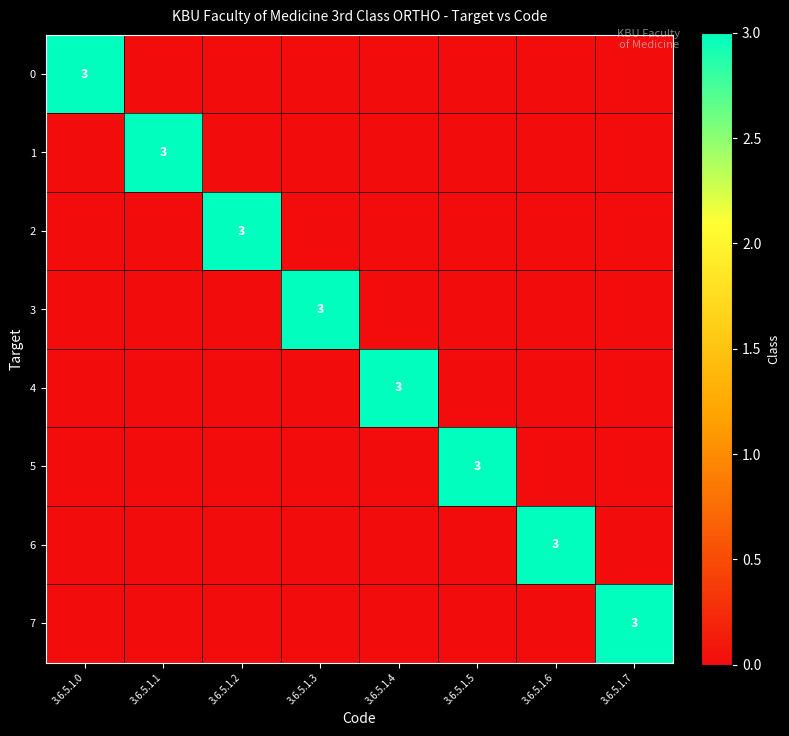

How many series are shown in this chart?

8